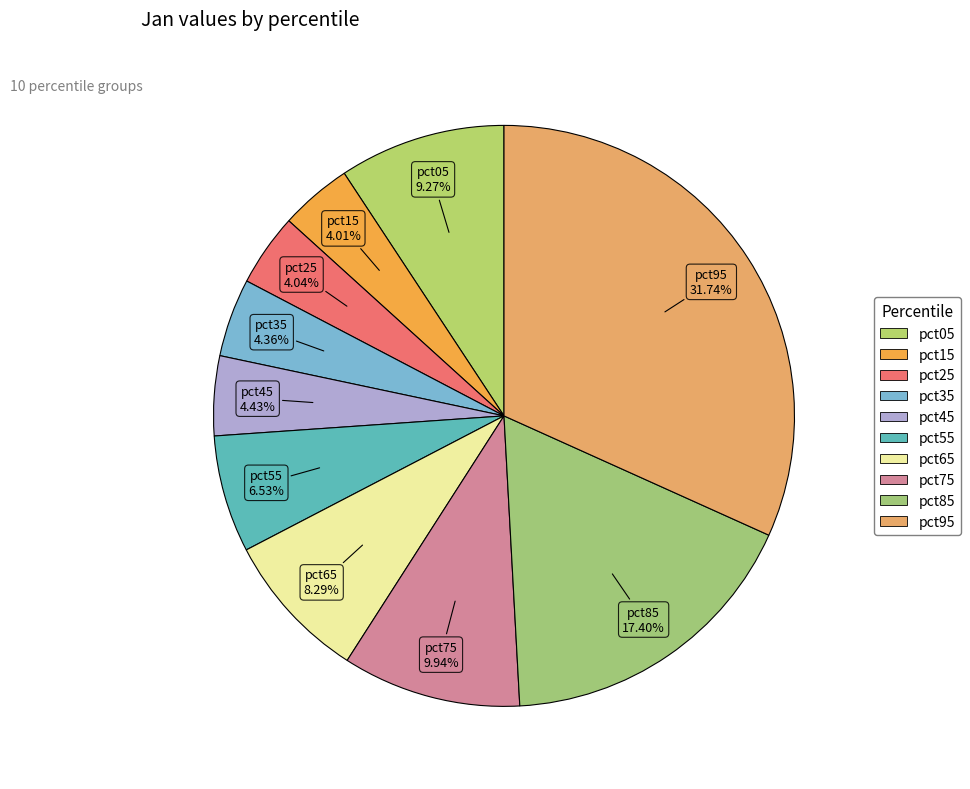

To the nearest percent, what portion does pct15 represent?

4%